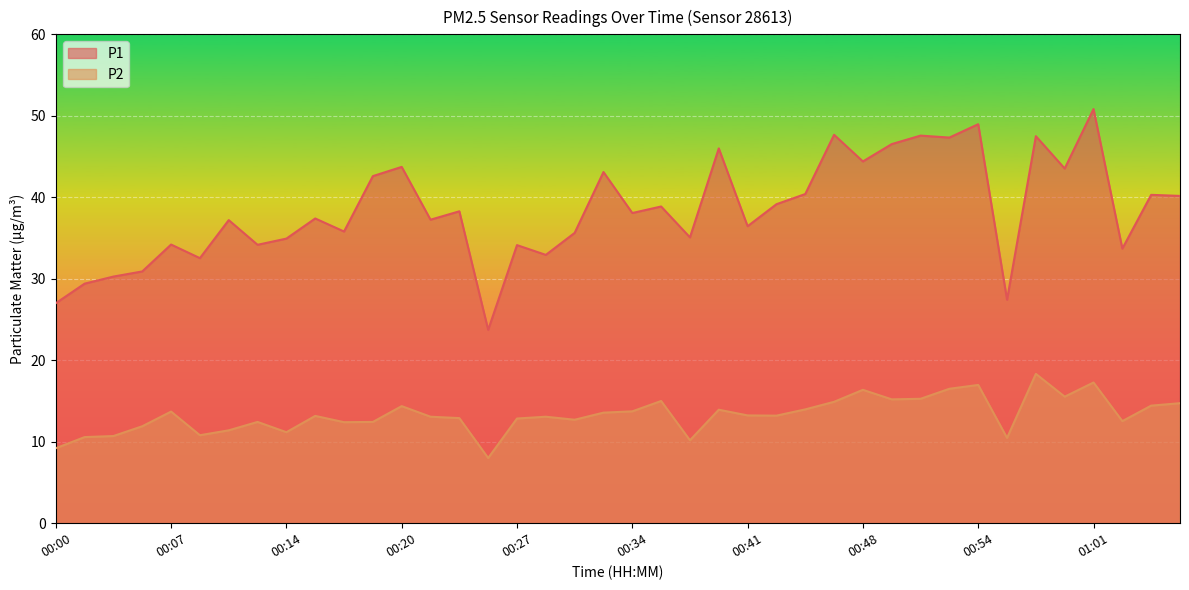

What is the label of the 15th point from the left?

00:24